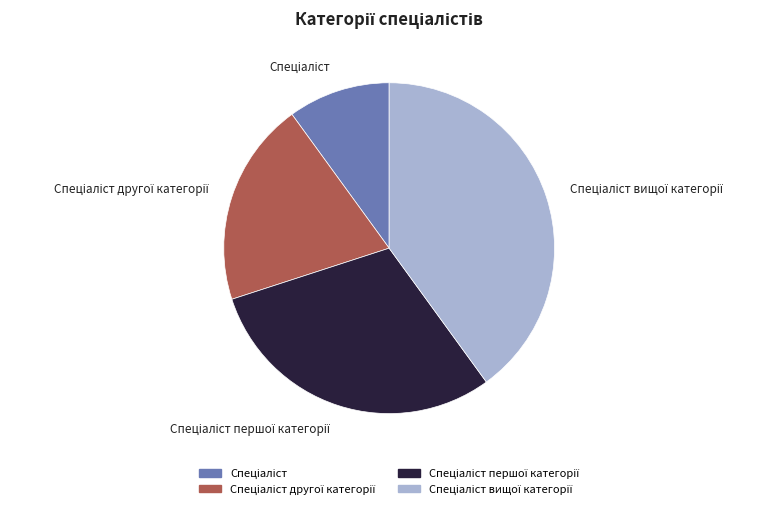

Is there a majority slice in this chart?

No